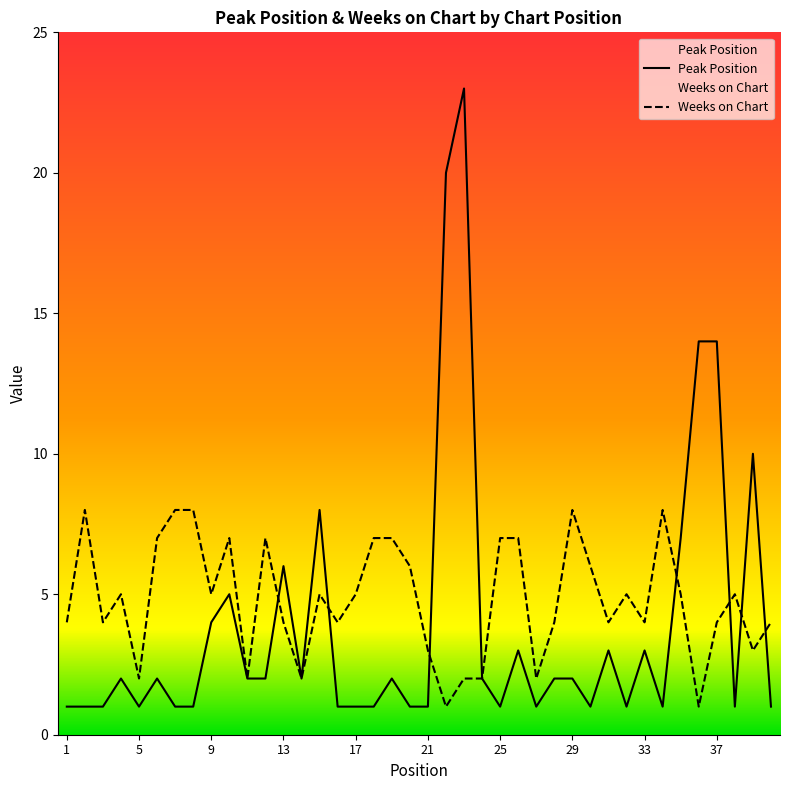

At which label does Peak Position reach its minimum?

1